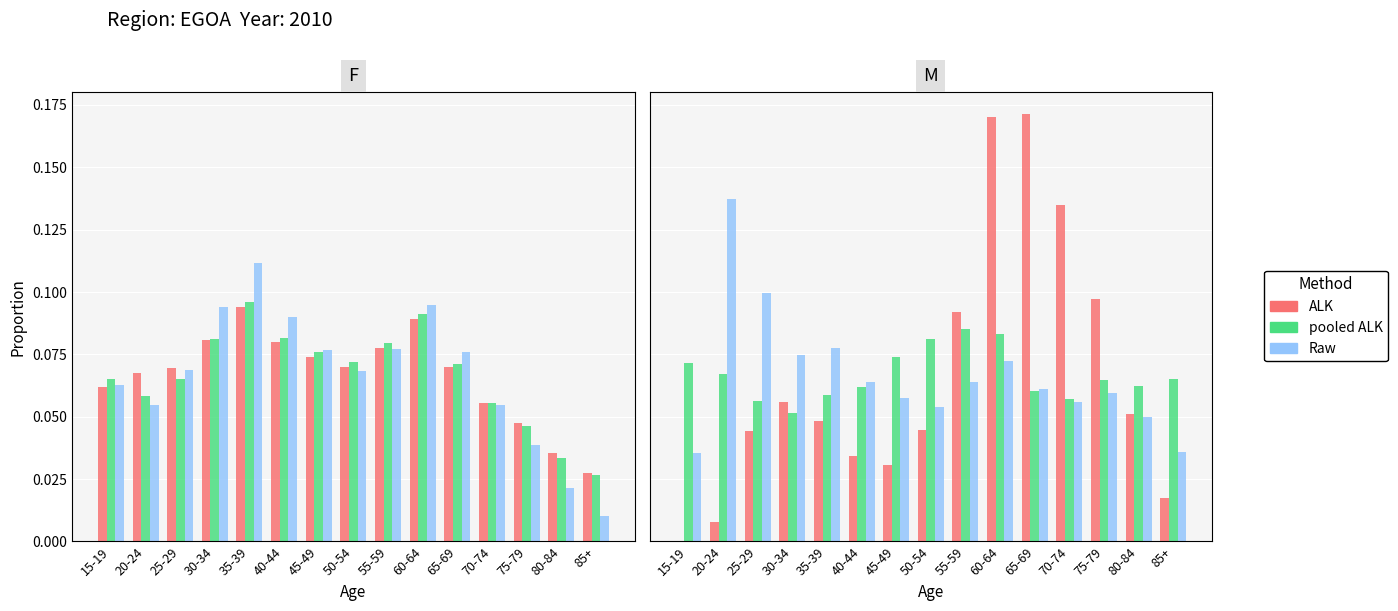

What is the total value across all series at 15-19?

0.1